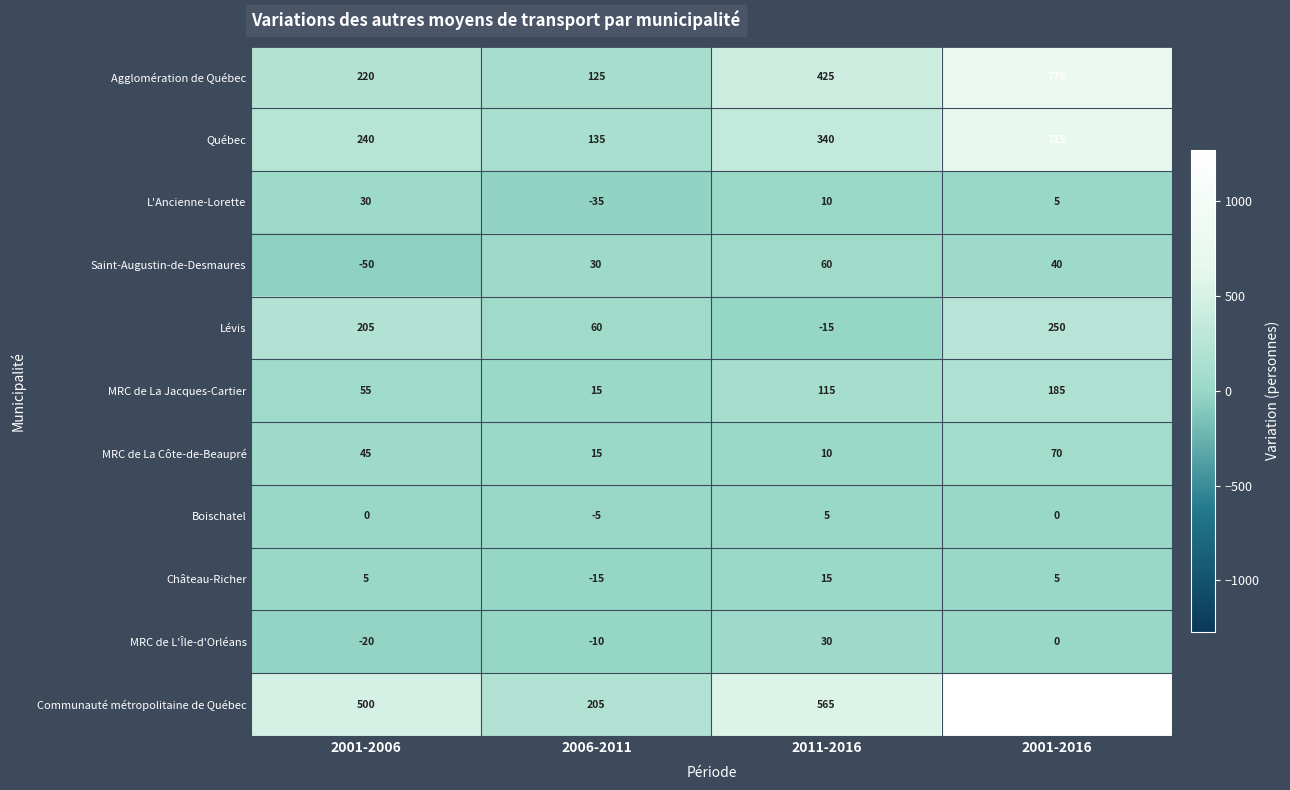

The Québec series shows 1182 at 2001-2016. True or false?

False